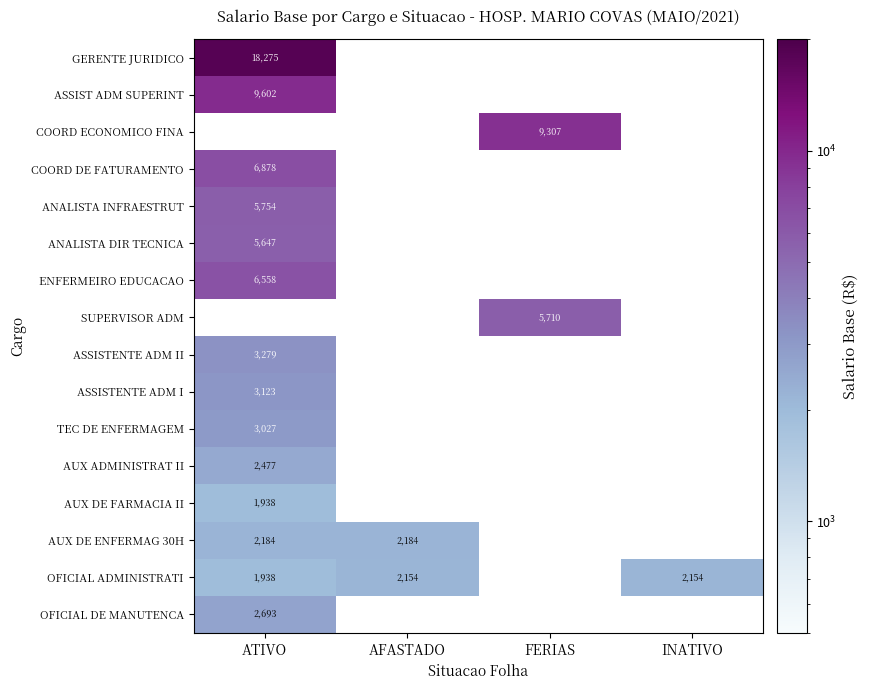

How many positive values does the AUX ADMINISTRAT II series have?

1